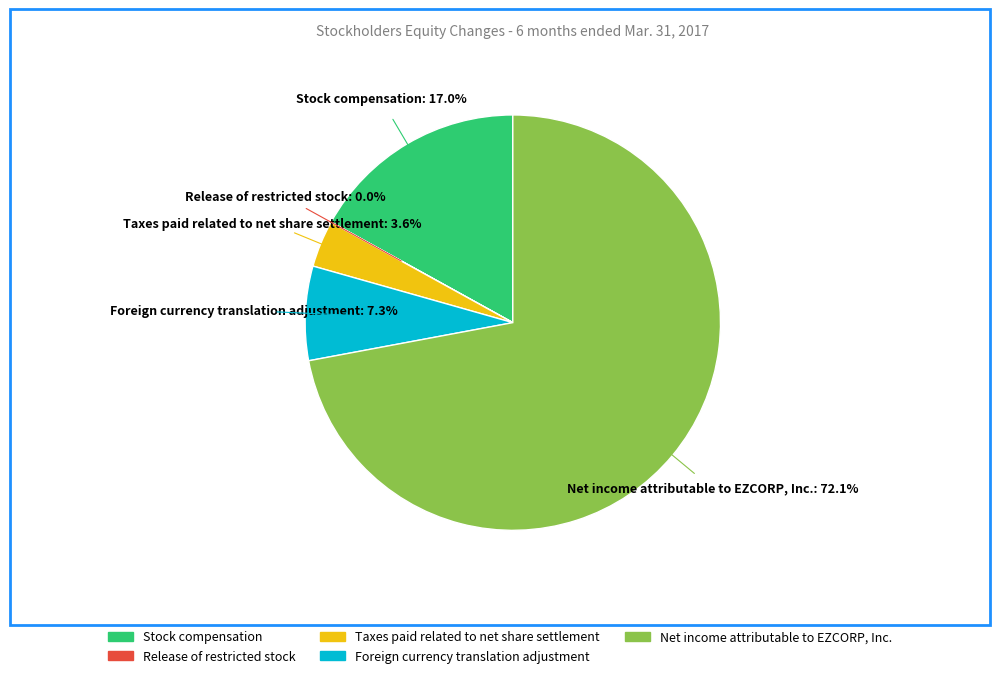

To the nearest percent, what is the difference between the largest and smallest slice percentages?

72%